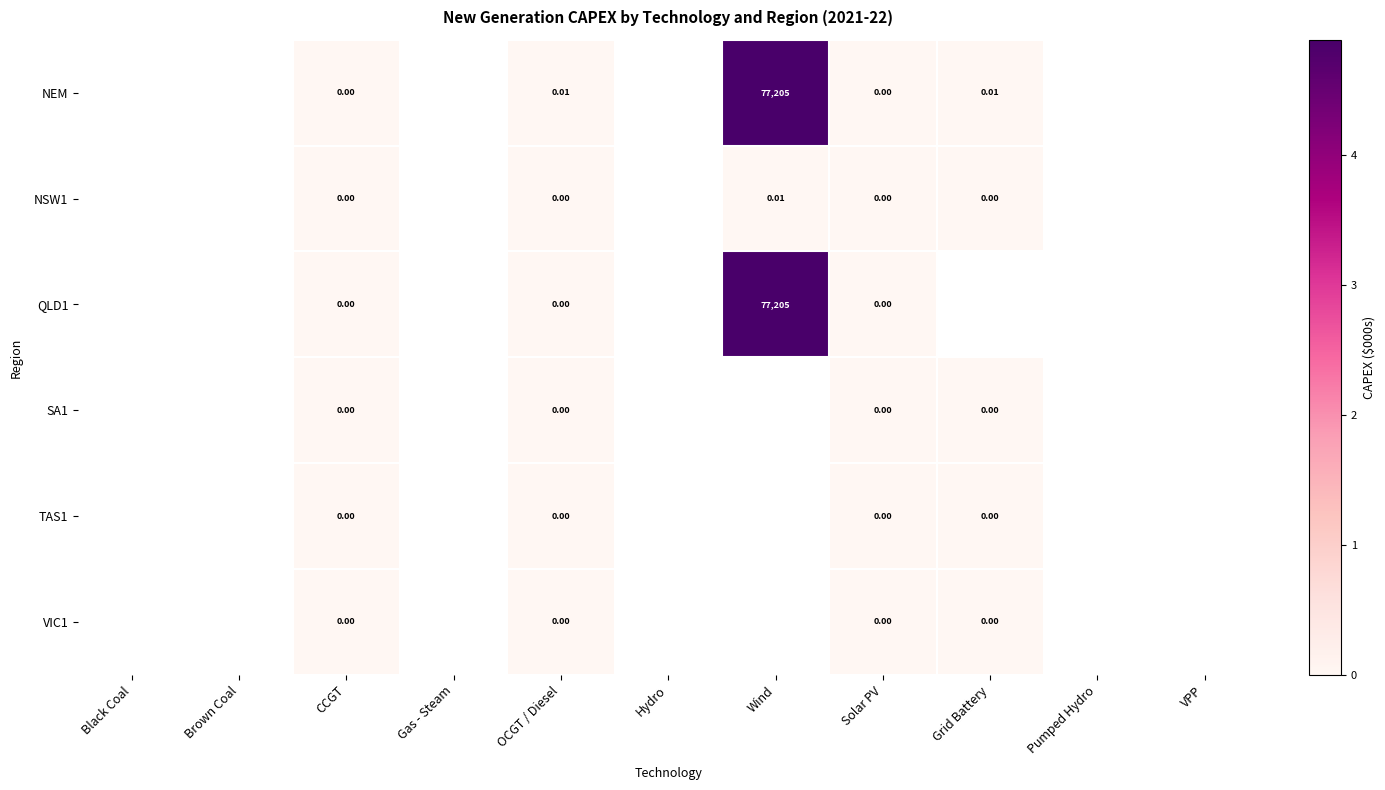

At which label does NEM first exceed 0?

CCGT